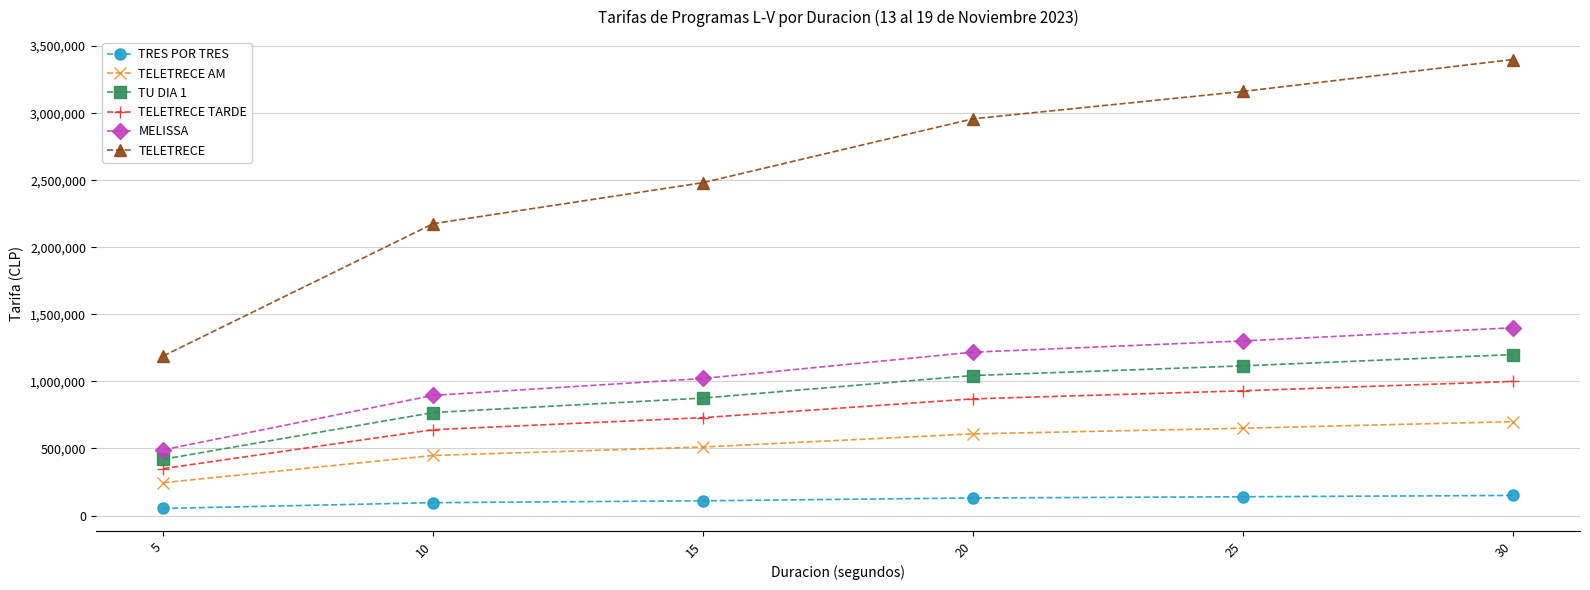

True or false: TELETRECE TARDE and TRES POR TRES cross at least once.

False